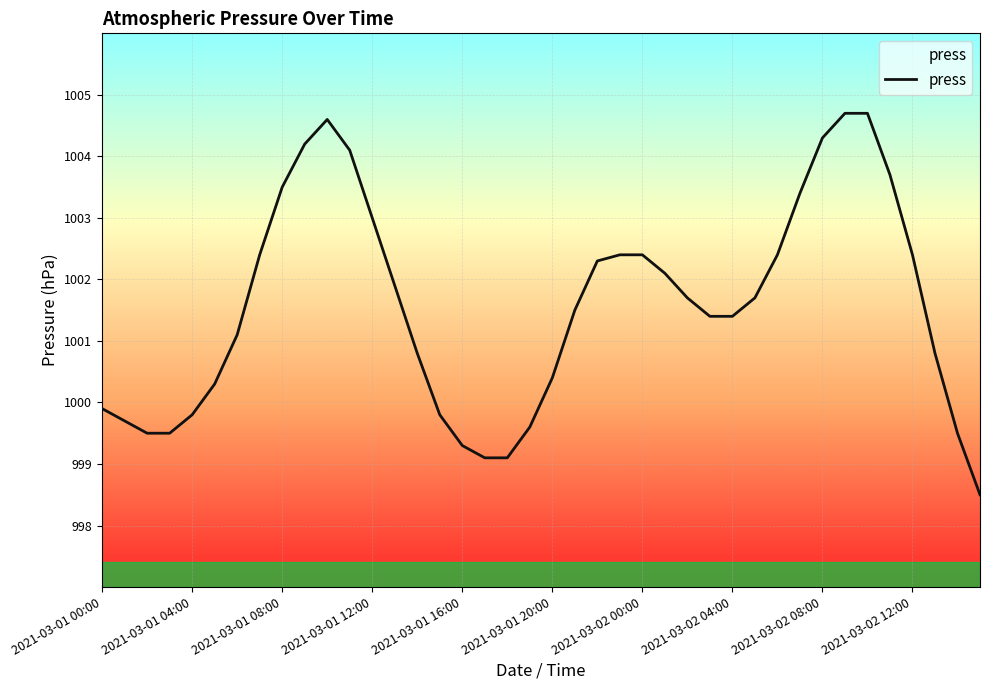

What is the difference between the maximum and minimum values?

6.2